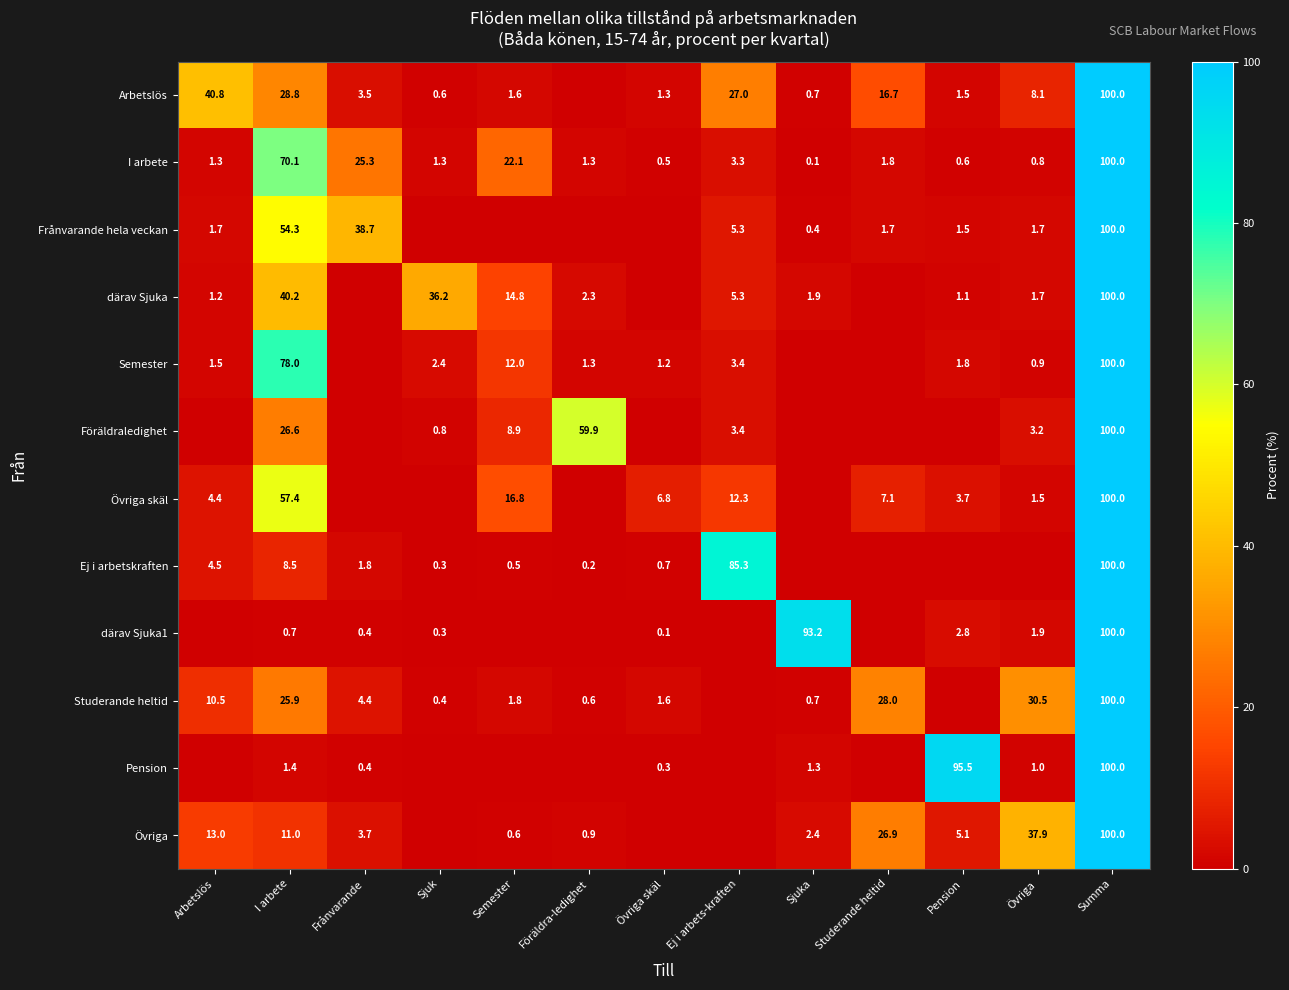

What is the approximate value of I arbete at Ej i arbets-kraften?

3.3